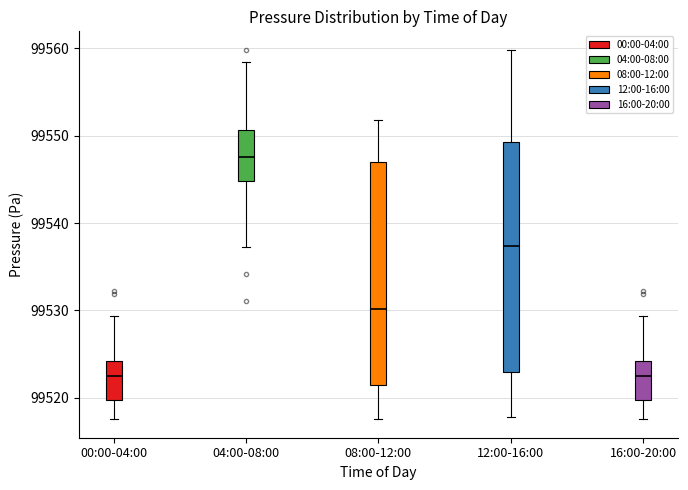

Which box has the highest median line?

04:00-08:00